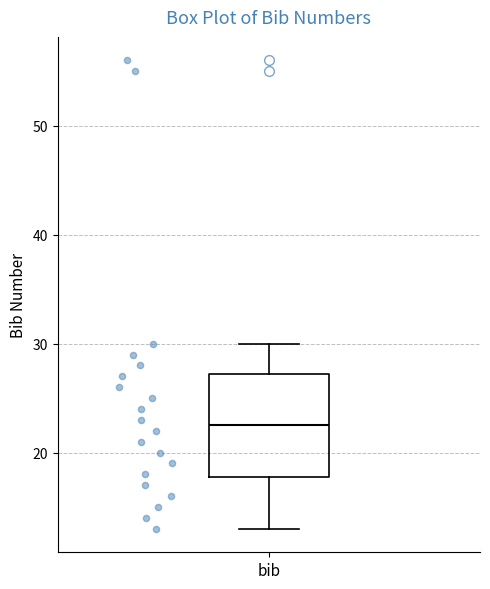

Read this box plot against the y-axis: the position of the median line, the range covered by the box, and the ends of both whiskers. The values are not printed on the chart, so give them approximately, as read against the axis.

median 23, box 18 to 27, whiskers 13 to 30